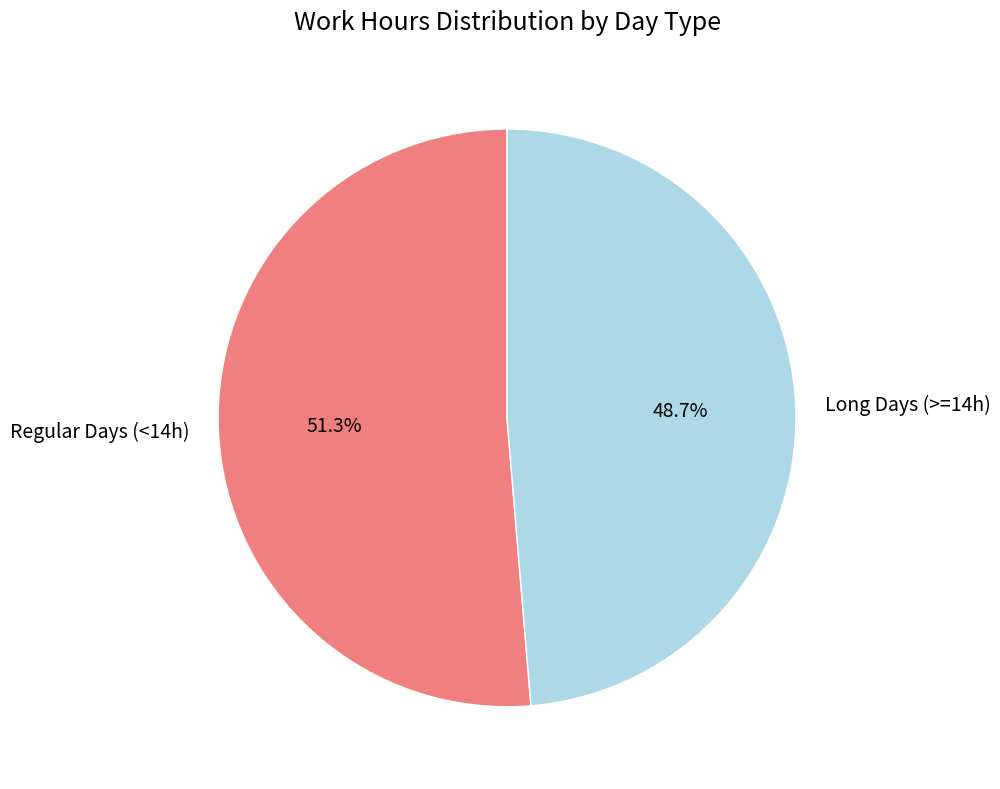

What is the majority slice?

Regular Days (<14h)